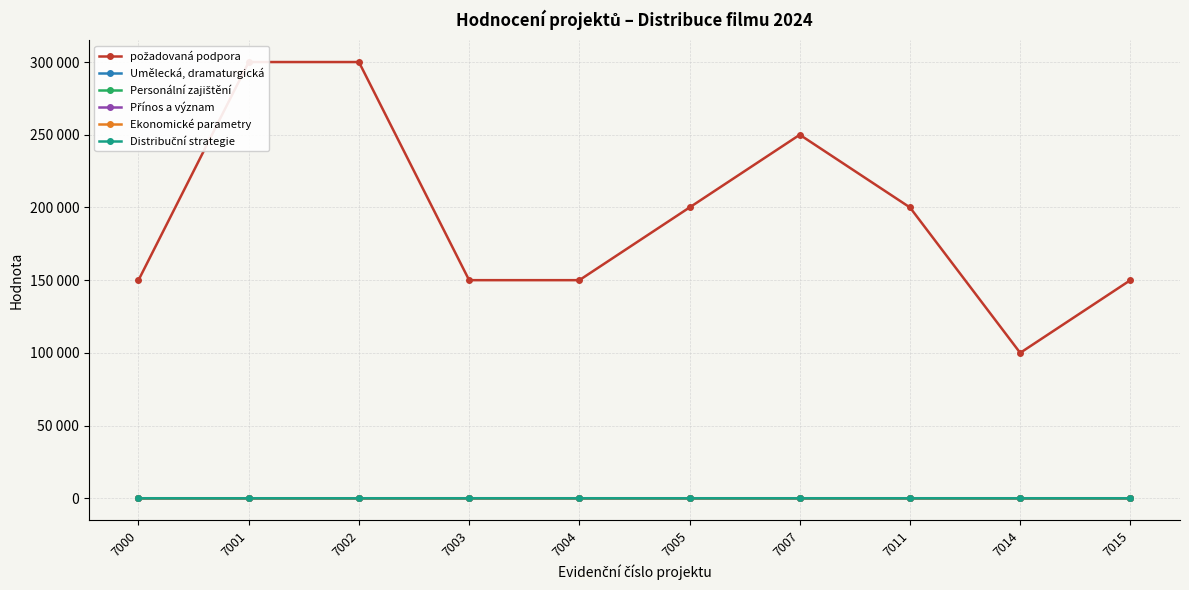

Is the value of Ekonomické parametry at 7007 greater than the value of Umělecká, dramaturgická at 7002?

No